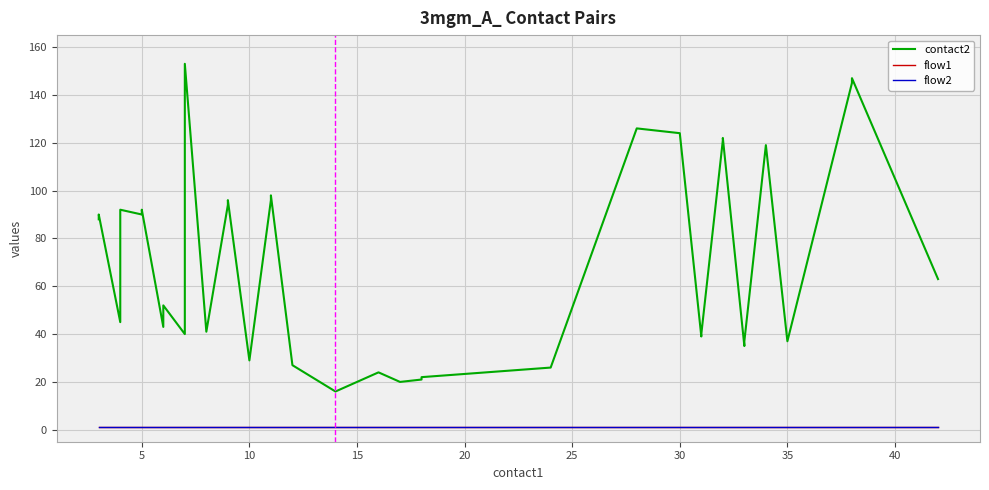

Which series has the largest range (max minus min)?

contact2